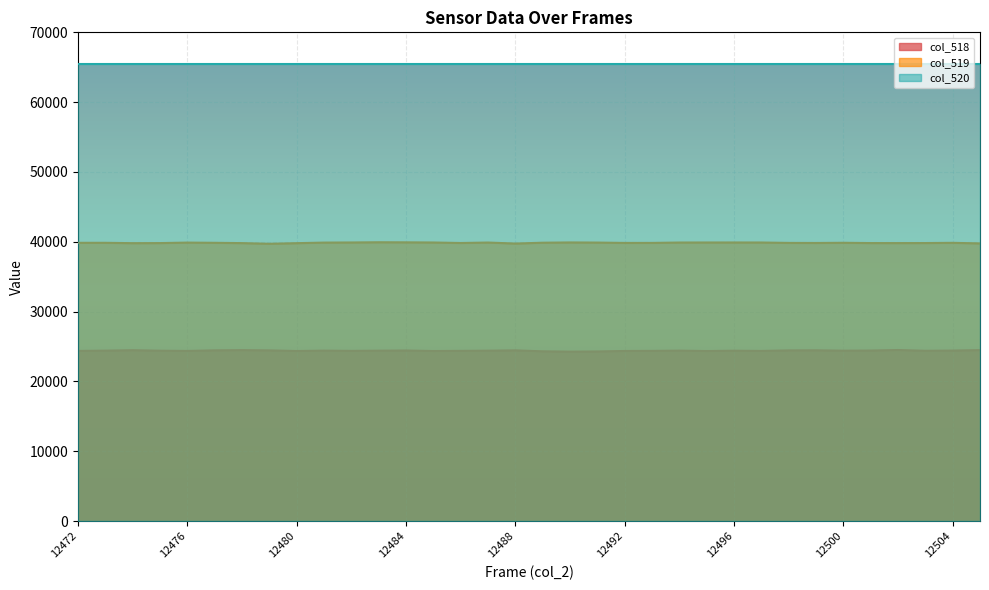

Rank the series by their maximum value, from highest to lowest.

col_520, col_519, col_518